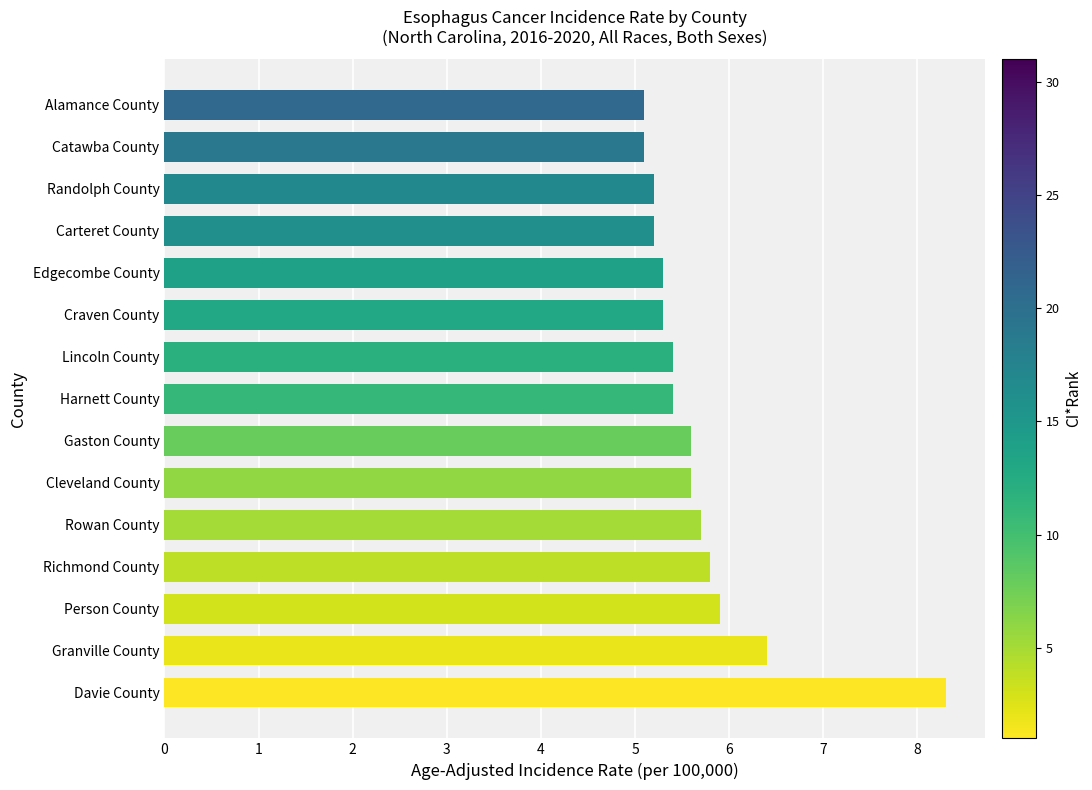

What is the difference between the values at Granville County and Catawba County?

1.3